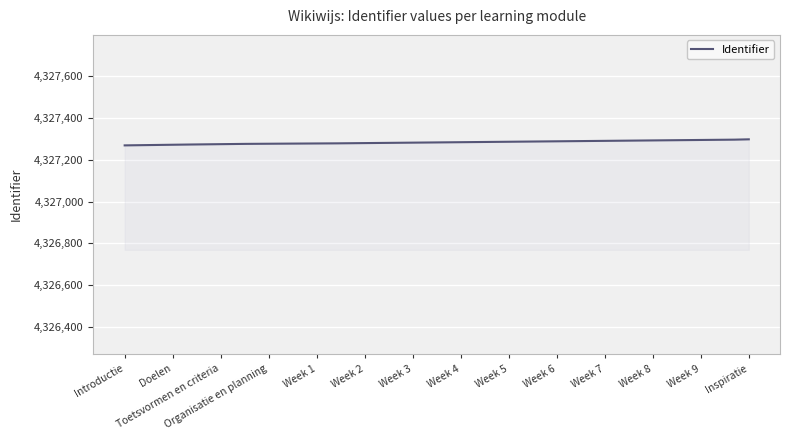

What is the smallest value displayed?

4327269.0